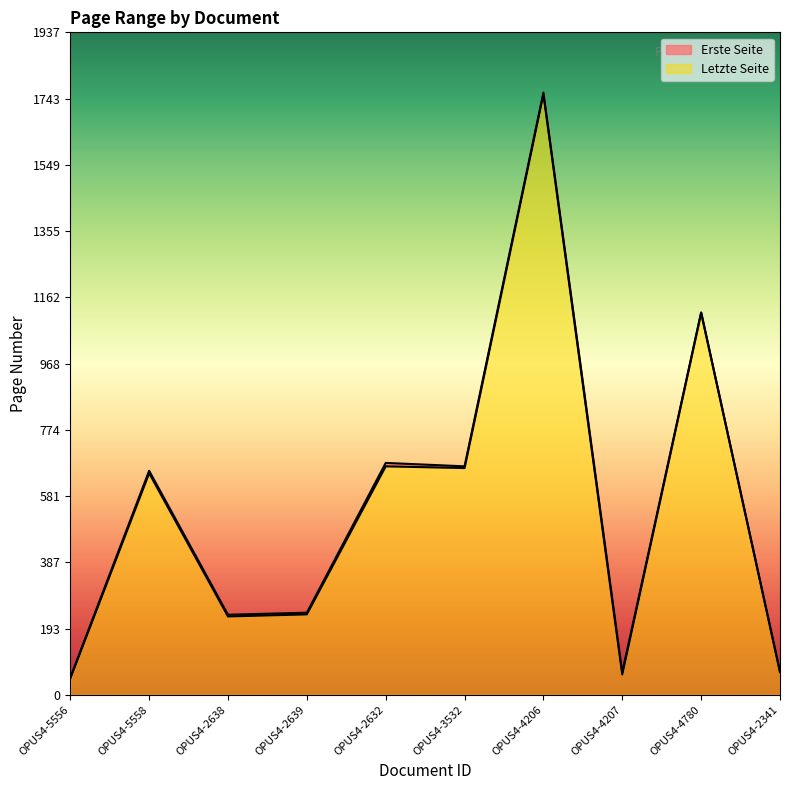

Between OPUS4-2638 and OPUS4-4206, which is larger?

OPUS4-4206